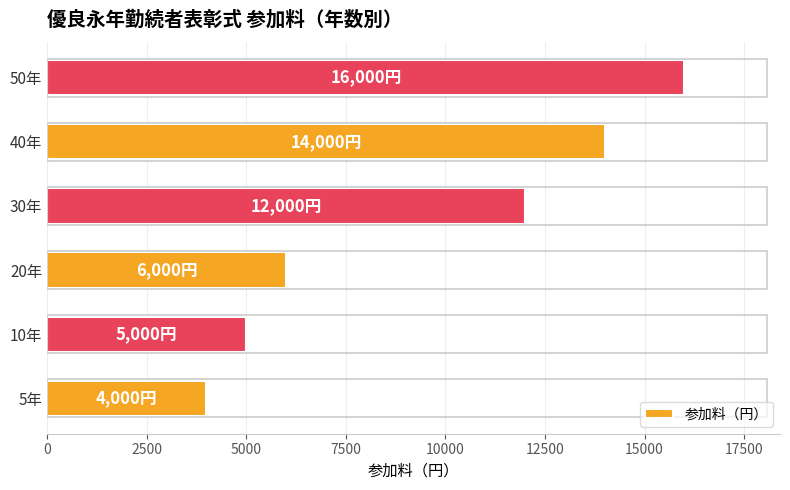

What is the difference between the maximum and minimum values?

12000